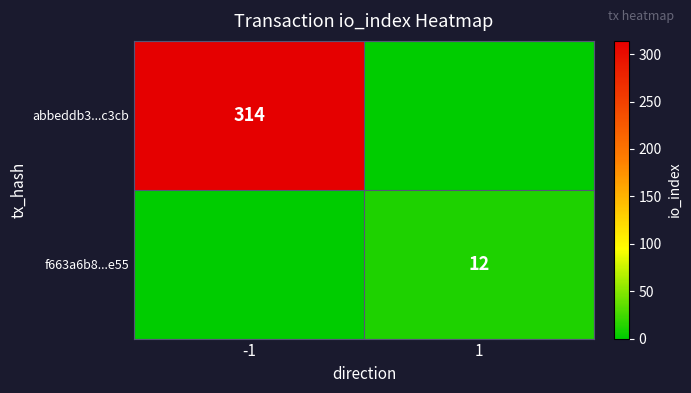

How many categories are shown in the chart?

2